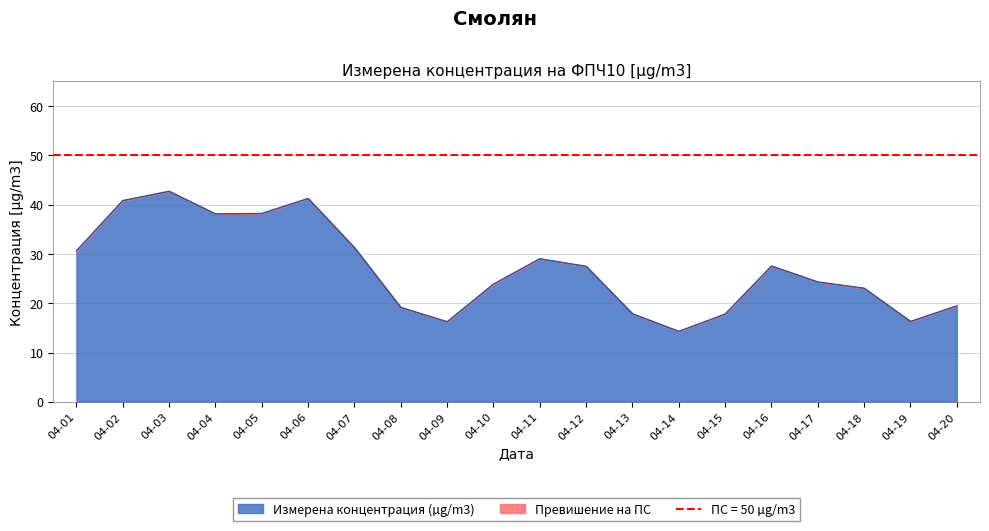

What is the minimum value for Измерена концентрация (µg/m3)?

14.3